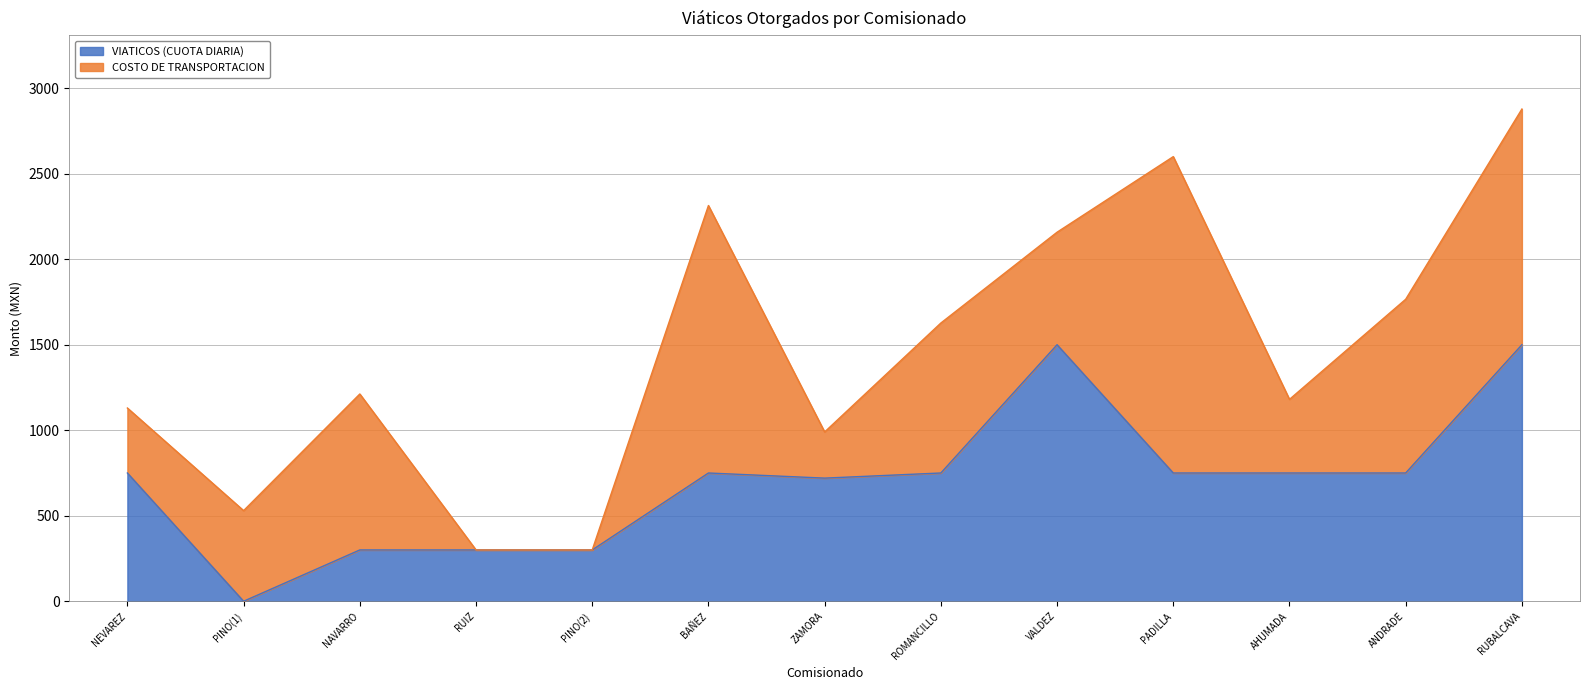

List the labels in order of value, smallest first.

PINO(1), NAVARRO, RUIZ, PINO(2), ZAMORA, NEVAREZ, BAÑEZ, ROMANCILLO, PADILLA, AHUMADA, ANDRADE, VALDEZ, RUBALCAVA